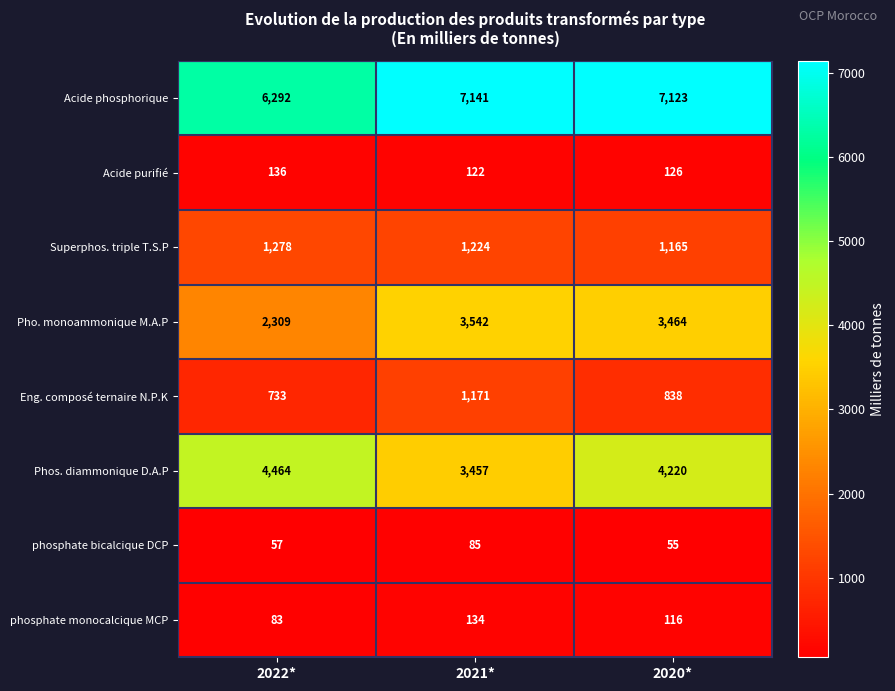

At which category is the sum across all series the highest?

2020*